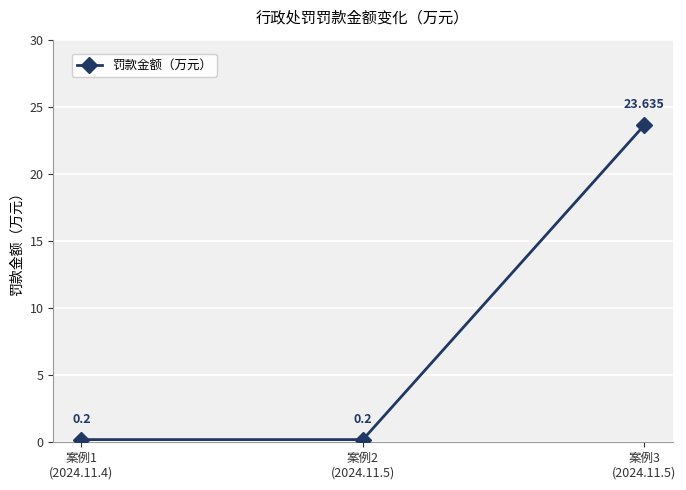

List the labels in order of value, smallest first.

案例1
(2024.11.4), 案例2
(2024.11.5), 案例3
(2024.11.5)